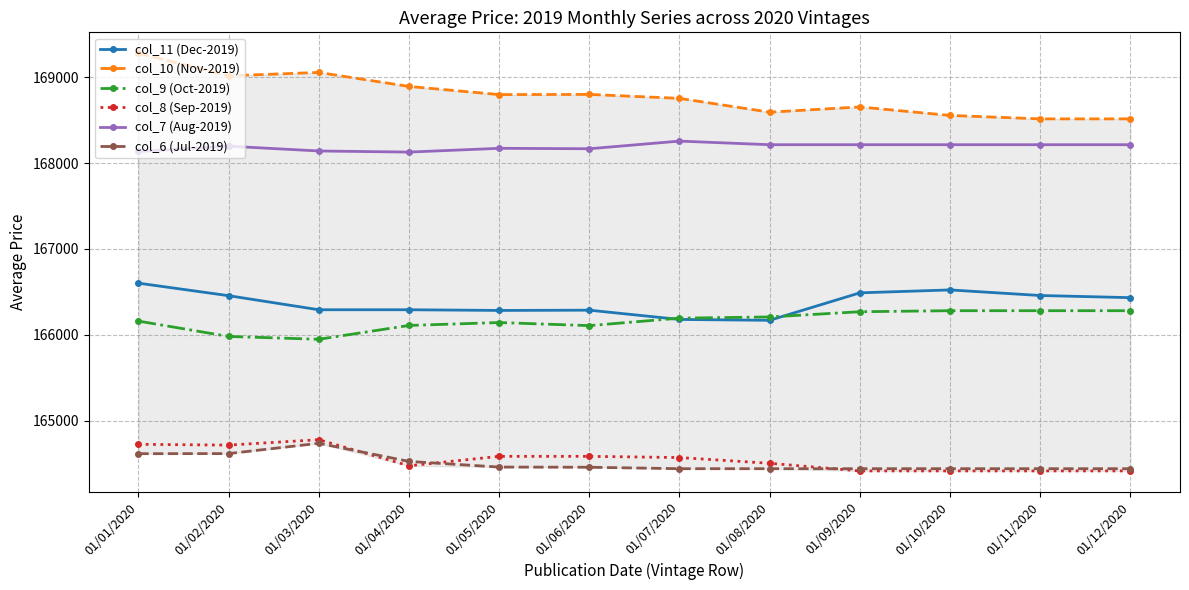

How many data points in col_11 (Dec-2019) are less than 166433?

6